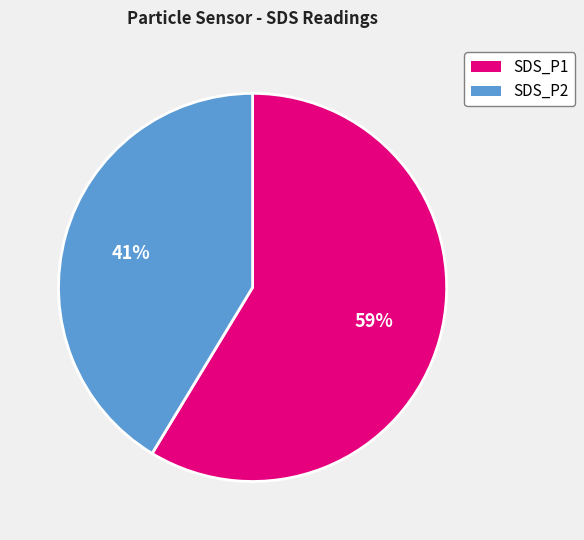

Count the number of slices in the pie.

2